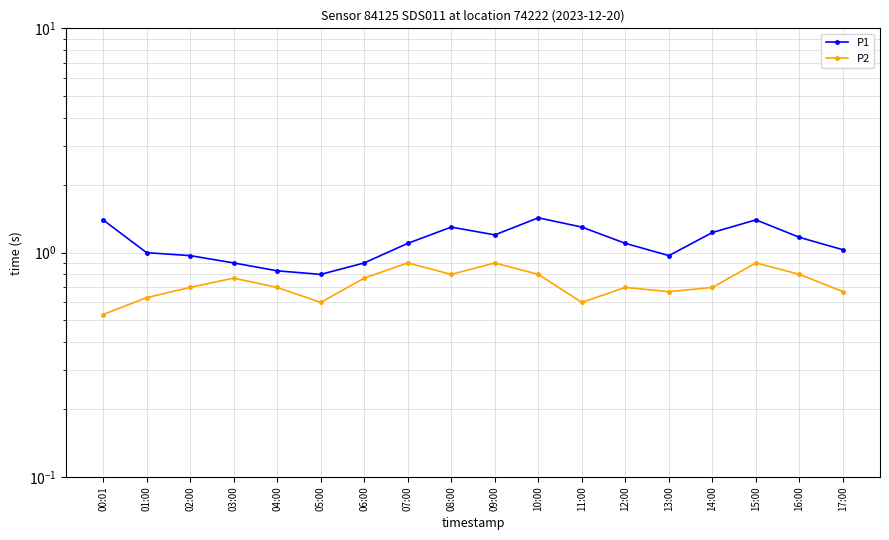

How many interior local peaks does the P1 series have?

3